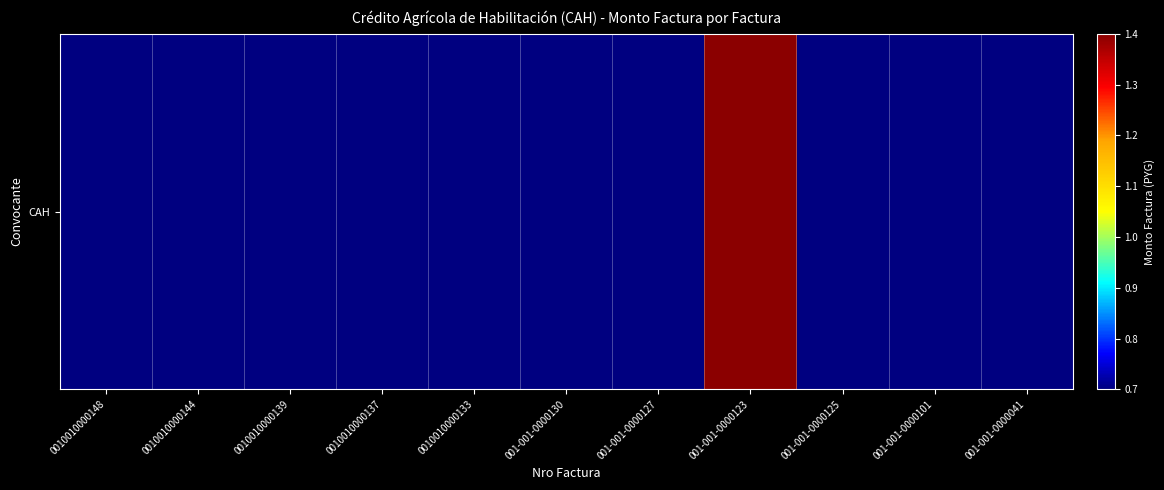

What is the sum of the values at 0010010000148 and 001-001-0000130?

1400000